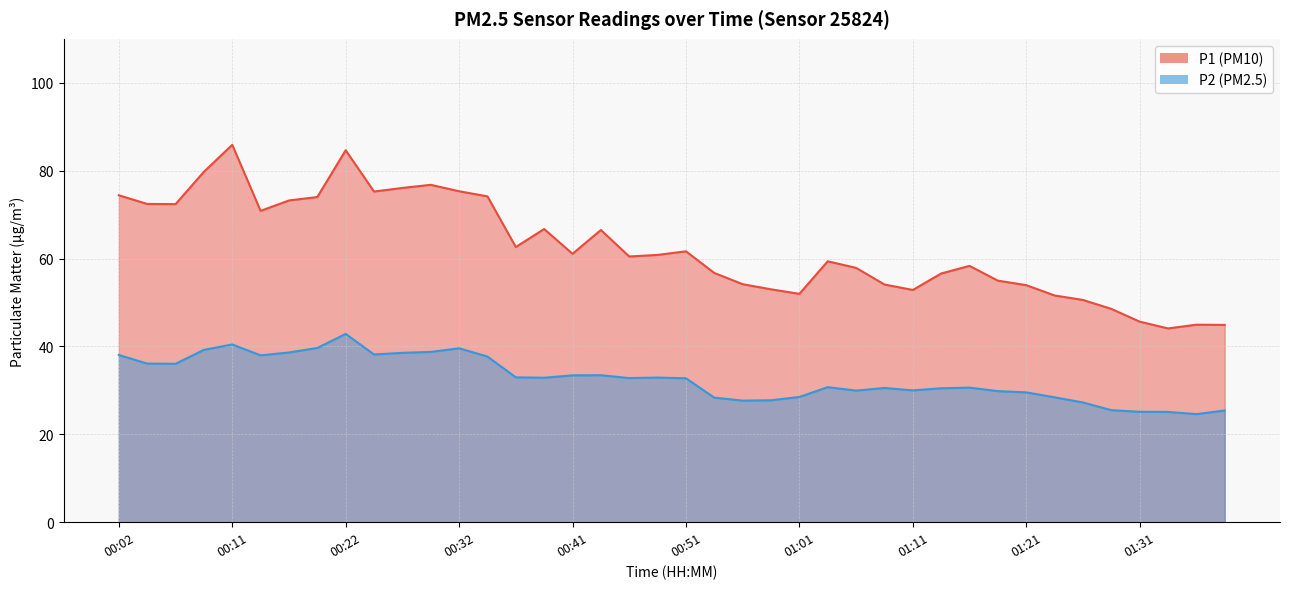

What is the minimum value shown in the chart?

24.6